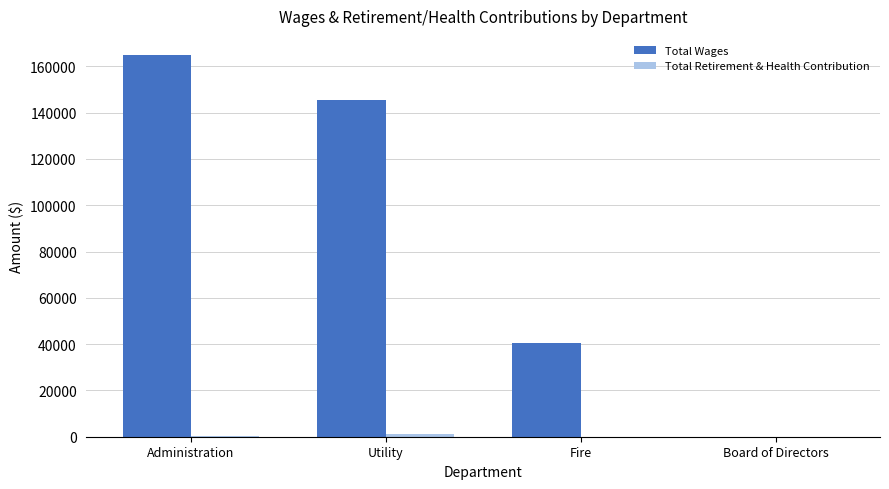

What is the greatest value displayed?

164945